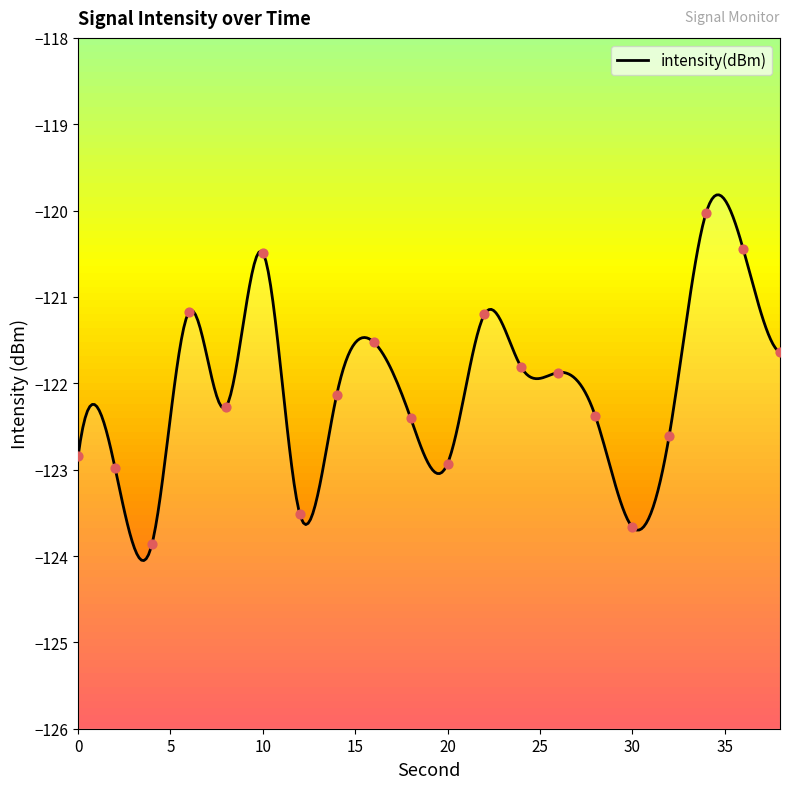

Which has a higher value, 32 or 30?

32